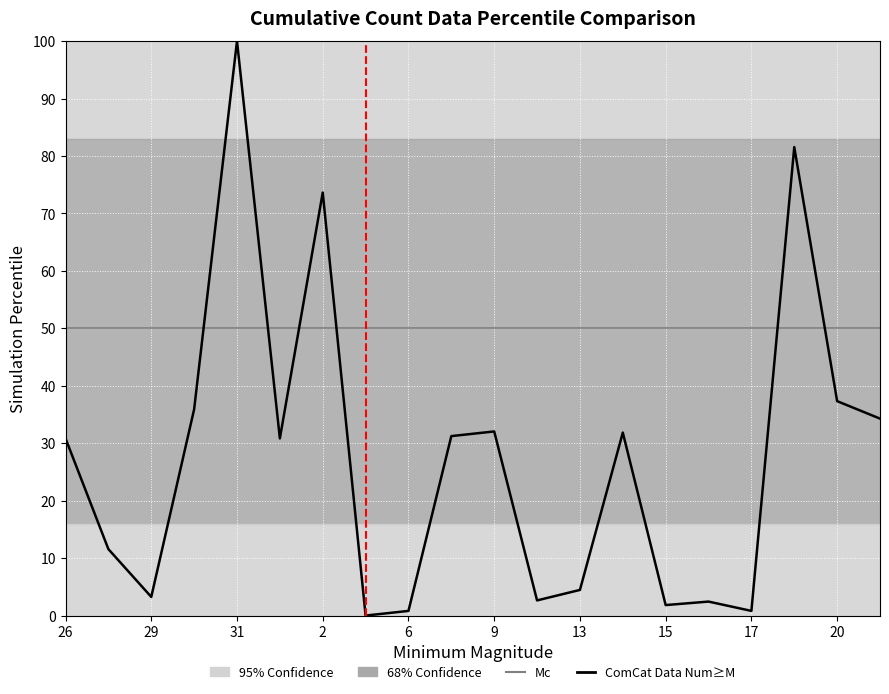

At which category does ComCat Data Num≥M reach its first local peak?

6